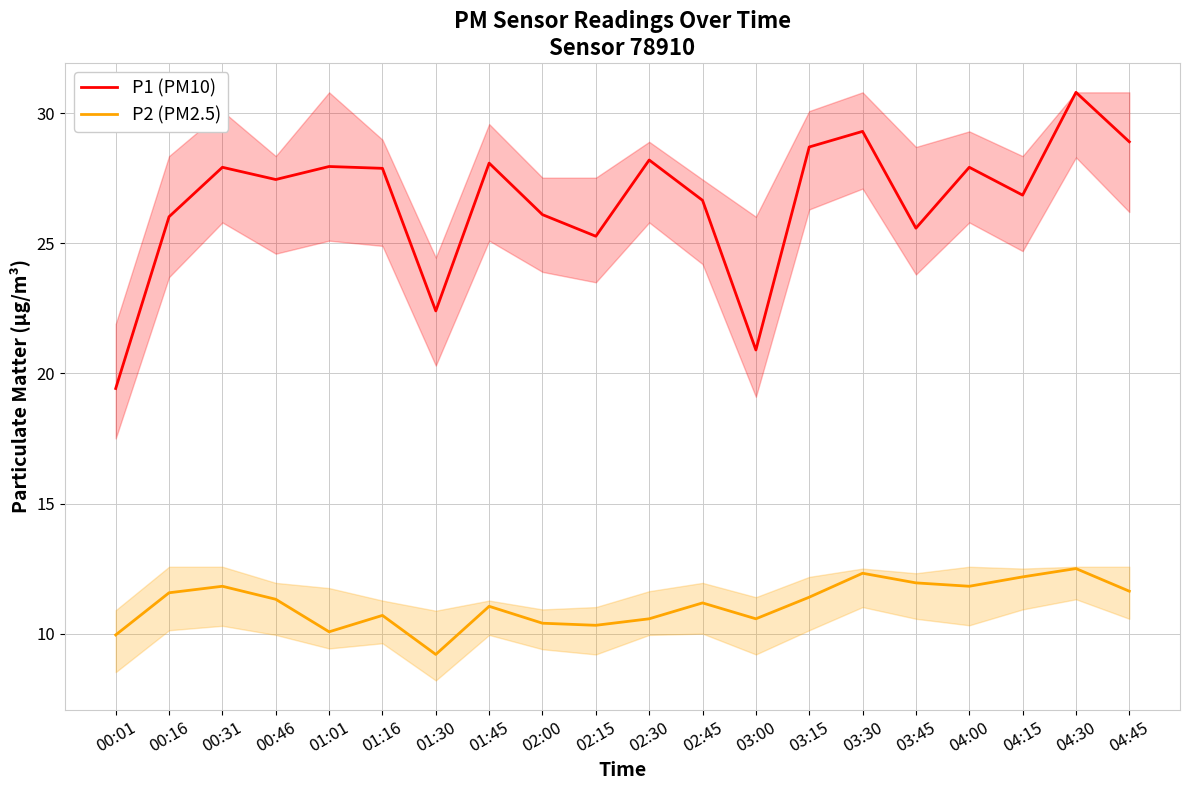

Is it true that P2 (PM2.5) equals 11.8 at 00:31?

True